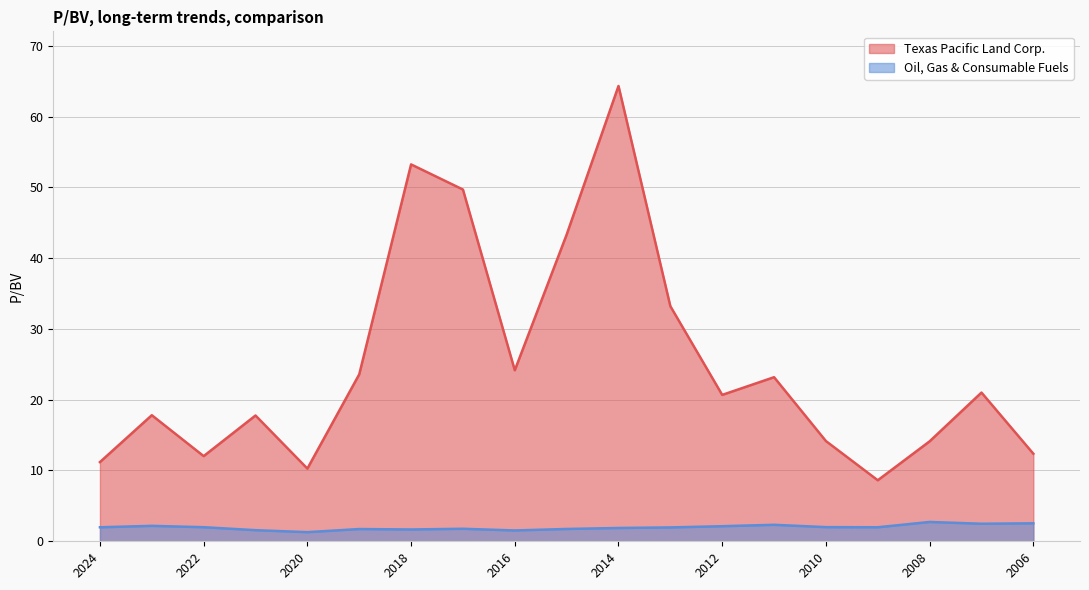

Reading right to left, list all the values displayed in this chart.

Texas Pacific Land Corp.: 12.4	21.0	14.1	8.6	14.2	23.2	20.7	33.2	64.3	43.3	24.2	49.7	53.2	23.6	10.3	17.8	12.0	17.8	11.2
Oil, Gas & Consumable Fuels: 2.5	2.5	2.7	2.0	2.0	2.3	2.1	2.0	1.9	1.7	1.5	1.8	1.7	1.7	1.3	1.6	2.0	2.2	2.0